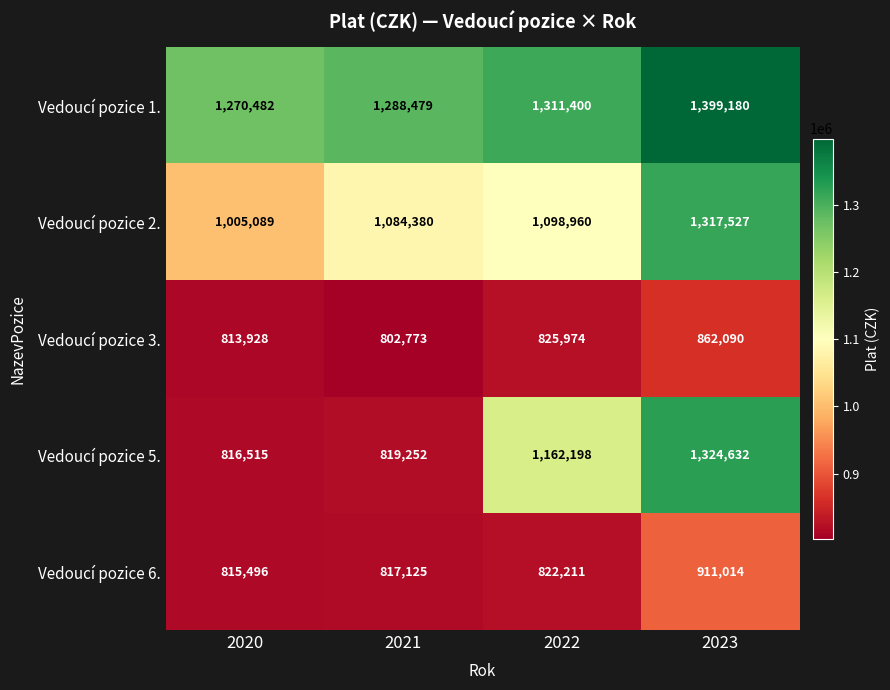

How many Vedoucí pozice 1. values are between 1288479 and 1399180?

3